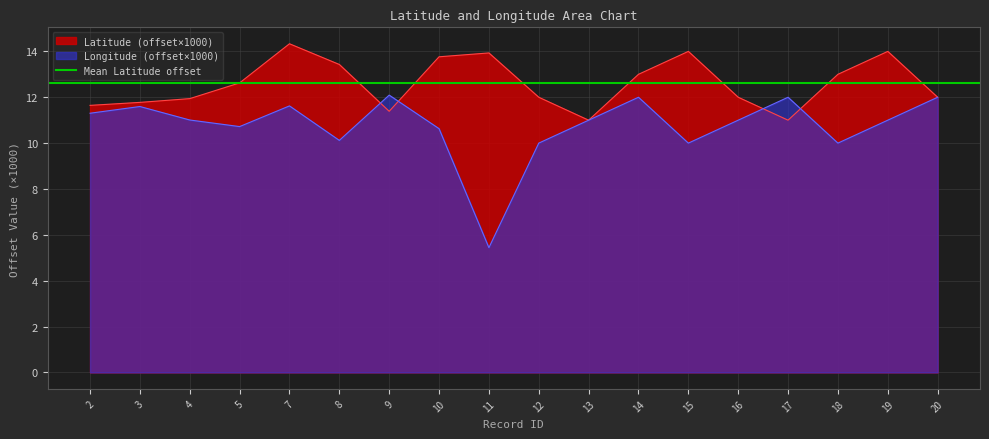

How many interior local valleys does the Longitude series have?

5